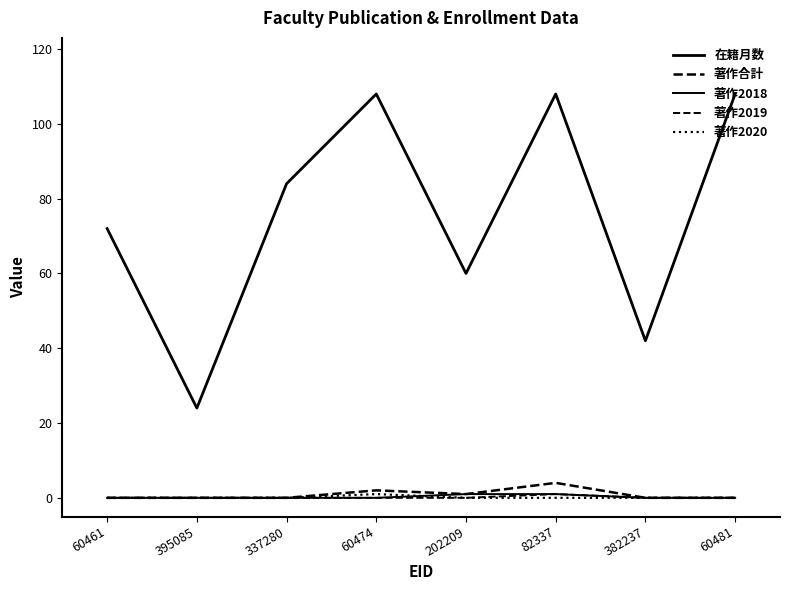

What is the difference between the highest and lowest values at 60461?

72